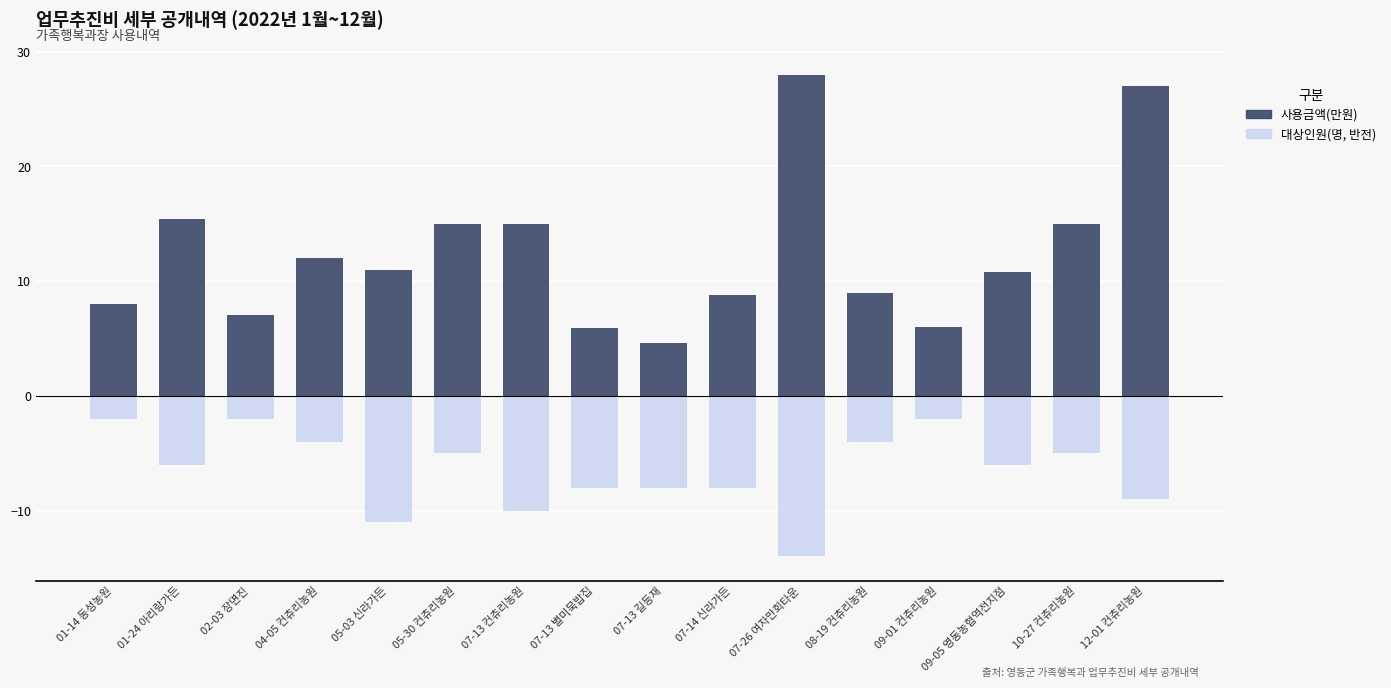

Reading left to right, transcribe all the data shown in this chart.

사용금액(만원): 01-14 동성농원=8.0	01-24 아리랑가든=15.4	02-03 장면진=7.0	04-05 컨츄리농원=12.0	05-03 신라가든=11.0	05-30 컨츄리농원=15.0	07-13 컨츄리농원=15.0	07-13 별미묵밥집=5.9	07-13 길등재=4.6	07-14 신라가든=8.8	07-26 여자만회타운=28.0	08-19 컨츄리농원=9.0	09-01 컨츄리농원=6.0	09-05 영동농협역전지점=10.8	10-27 컨츄리농원=15.0	12-01 컨츄리농원=27.0
대상인원(명, 반전): 01-14 동성농원=-2.0	01-24 아리랑가든=-6.0	02-03 장면진=-2.0	04-05 컨츄리농원=-4.0	05-03 신라가든=-11.0	05-30 컨츄리농원=-5.0	07-13 컨츄리농원=-10.0	07-13 별미묵밥집=-8.0	07-13 길등재=-8.0	07-14 신라가든=-8.0	07-26 여자만회타운=-14.0	08-19 컨츄리농원=-4.0	09-01 컨츄리농원=-2.0	09-05 영동농협역전지점=-6.0	10-27 컨츄리농원=-5.0	12-01 컨츄리농원=-9.0